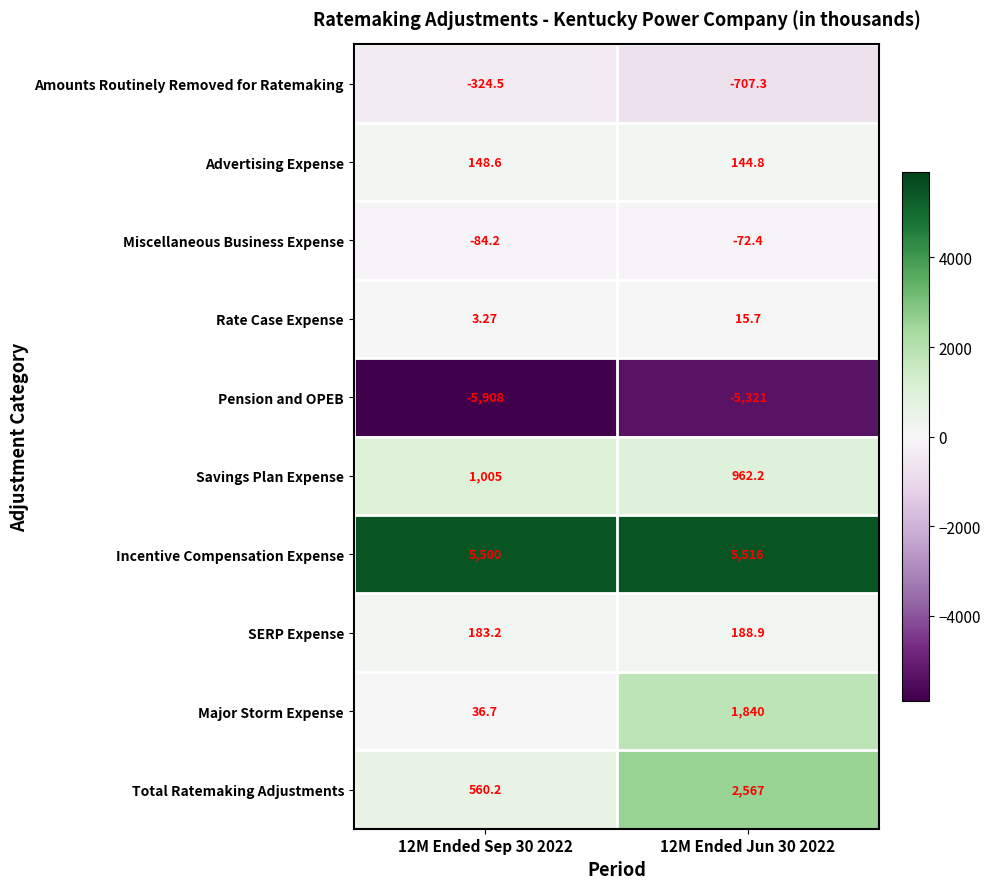

Rank the series at 12M Ended Jun 30 2022 from lowest to highest value.

Pension and OPEB, Amounts Routinely Removed for Ratemaking, Miscellaneous Business Expense, Rate Case Expense, Advertising Expense, SERP Expense, Savings Plan Expense, Major Storm Expense, Total Ratemaking Adjustments, Incentive Compensation Expense